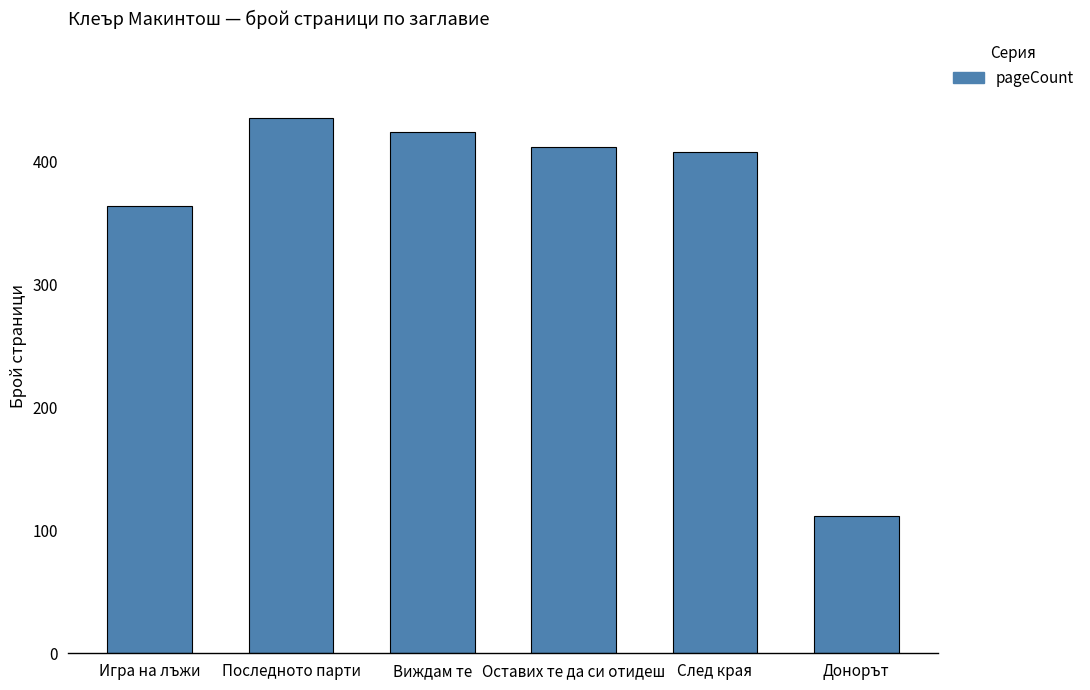

What is the label of the 2nd bar from the left?

Последното парти